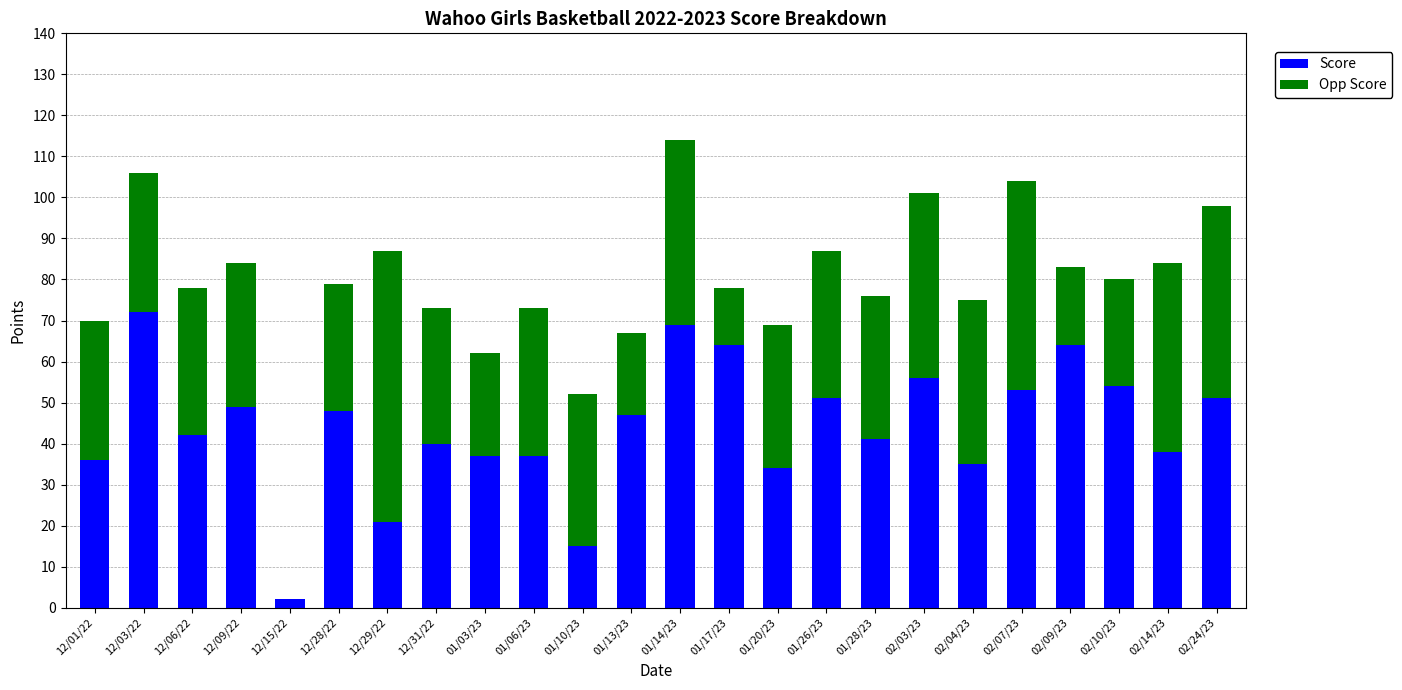

At which category is the sum across all series the highest?

01/14/23